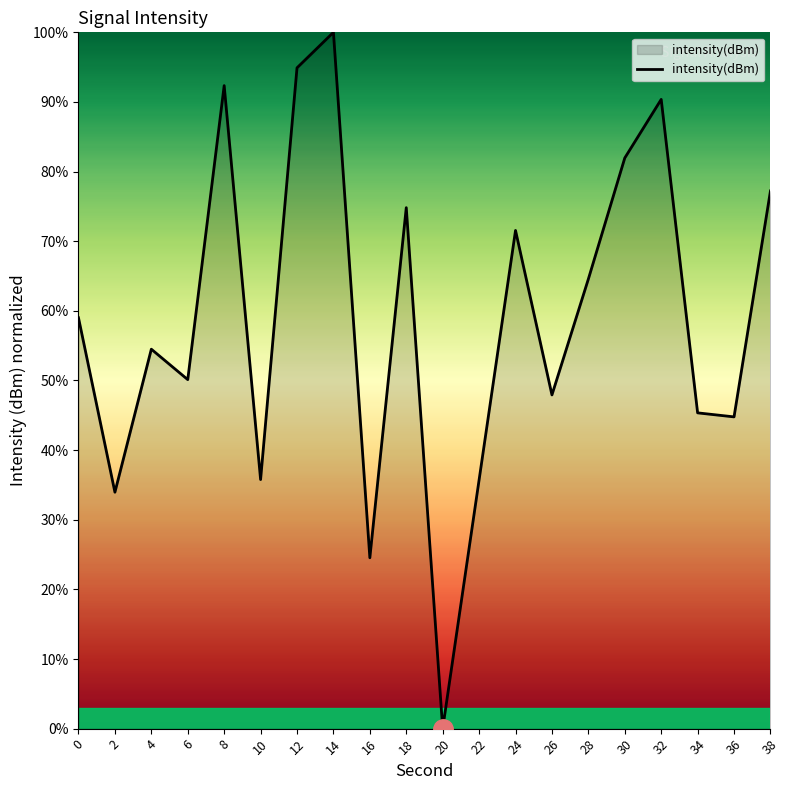

At which category does the chart reach its peak across all series?

14